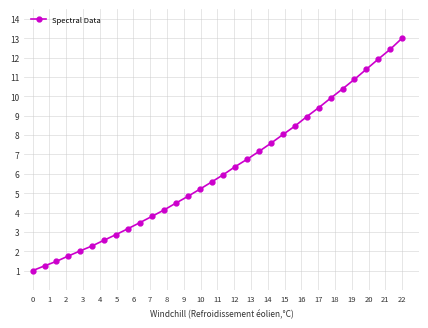

Does the chart display data point markers on the line(s)?

Yes